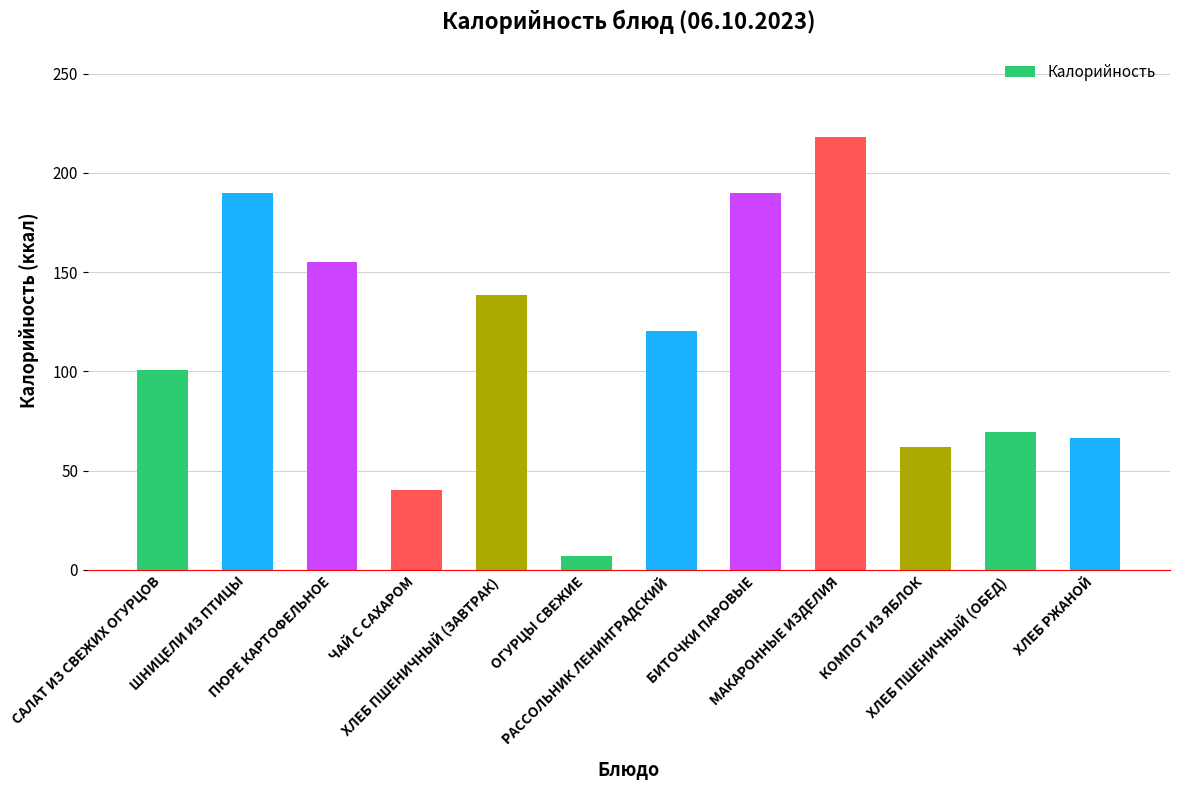

How many bars are there in total?

12